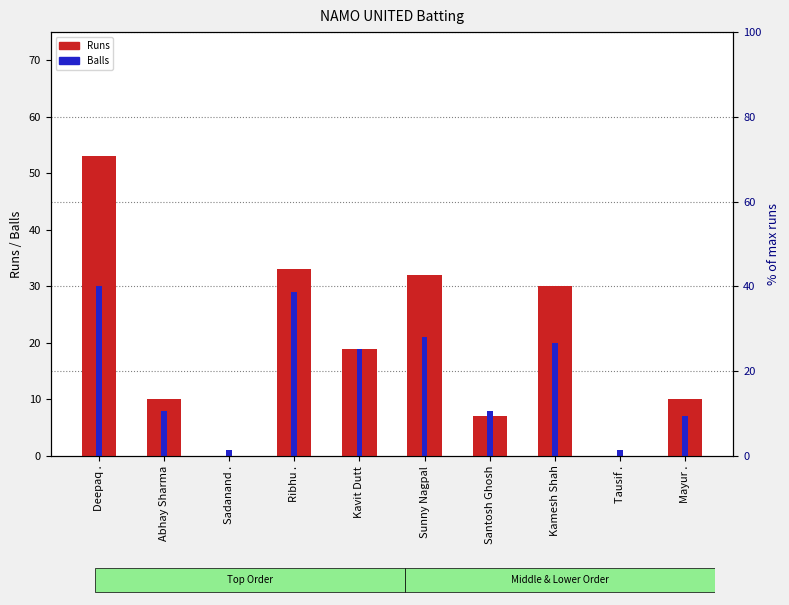

At which category is the sum across all series the highest?

Deepaq .